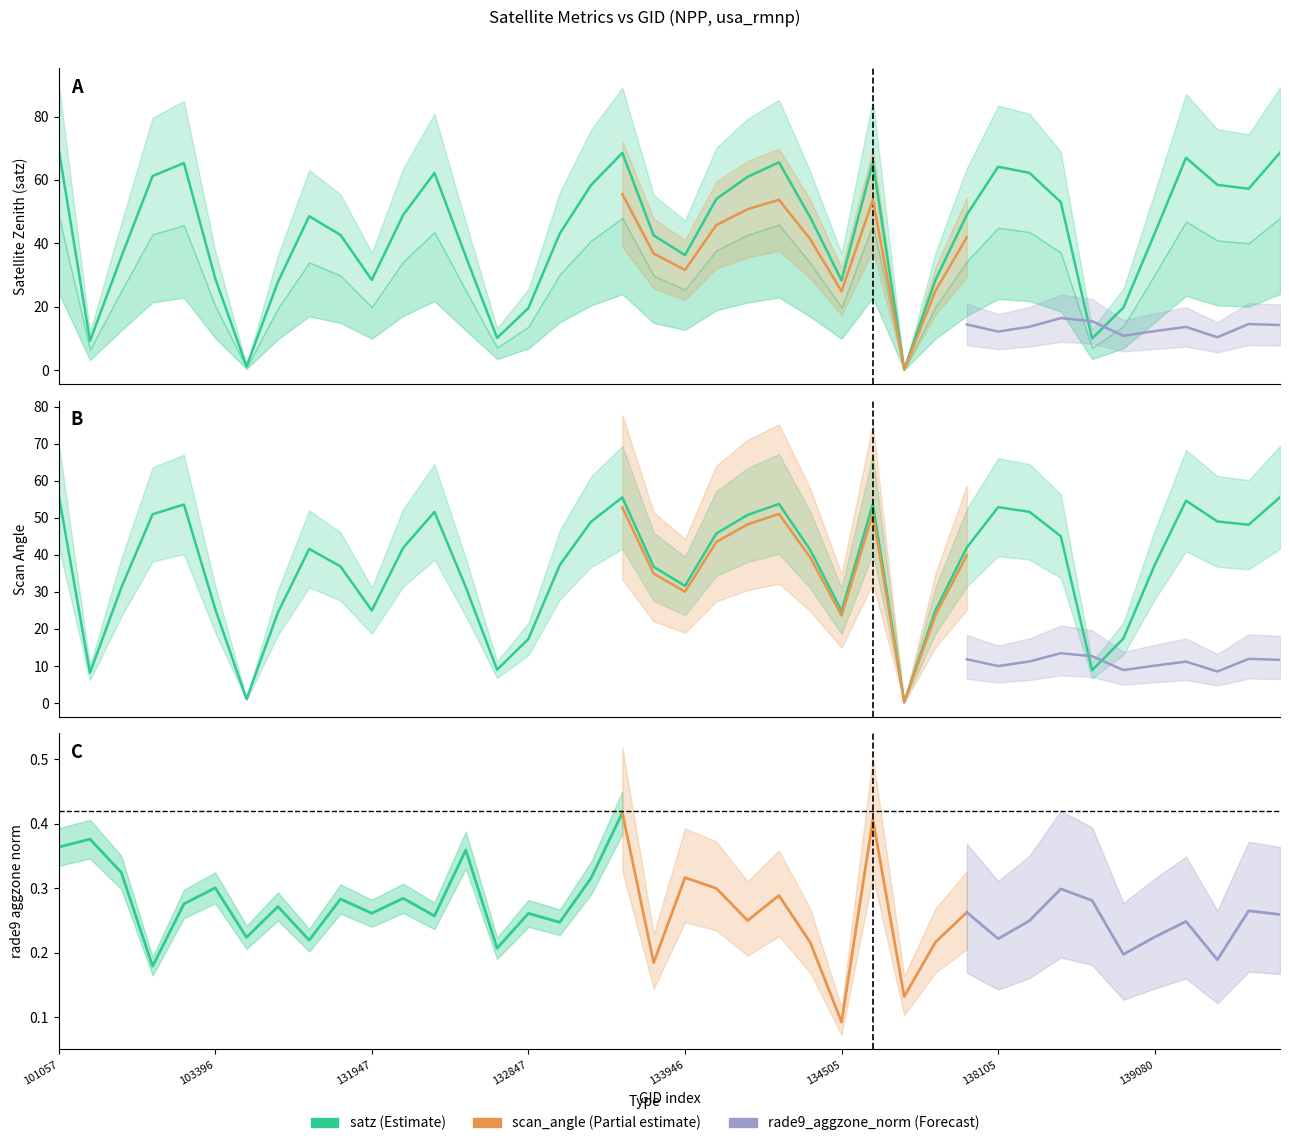

What is the average value of the satz series?

43.7